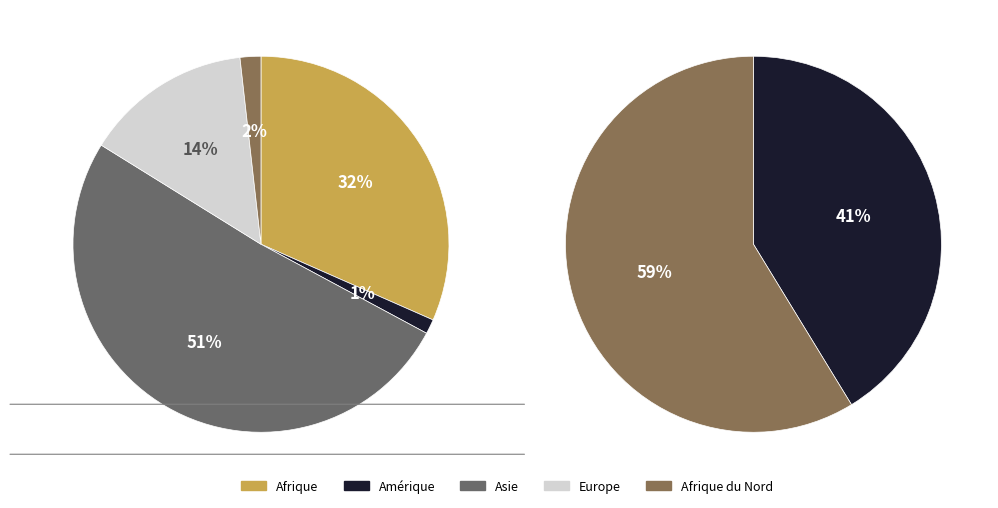

How many slices are in this pie chart?

5